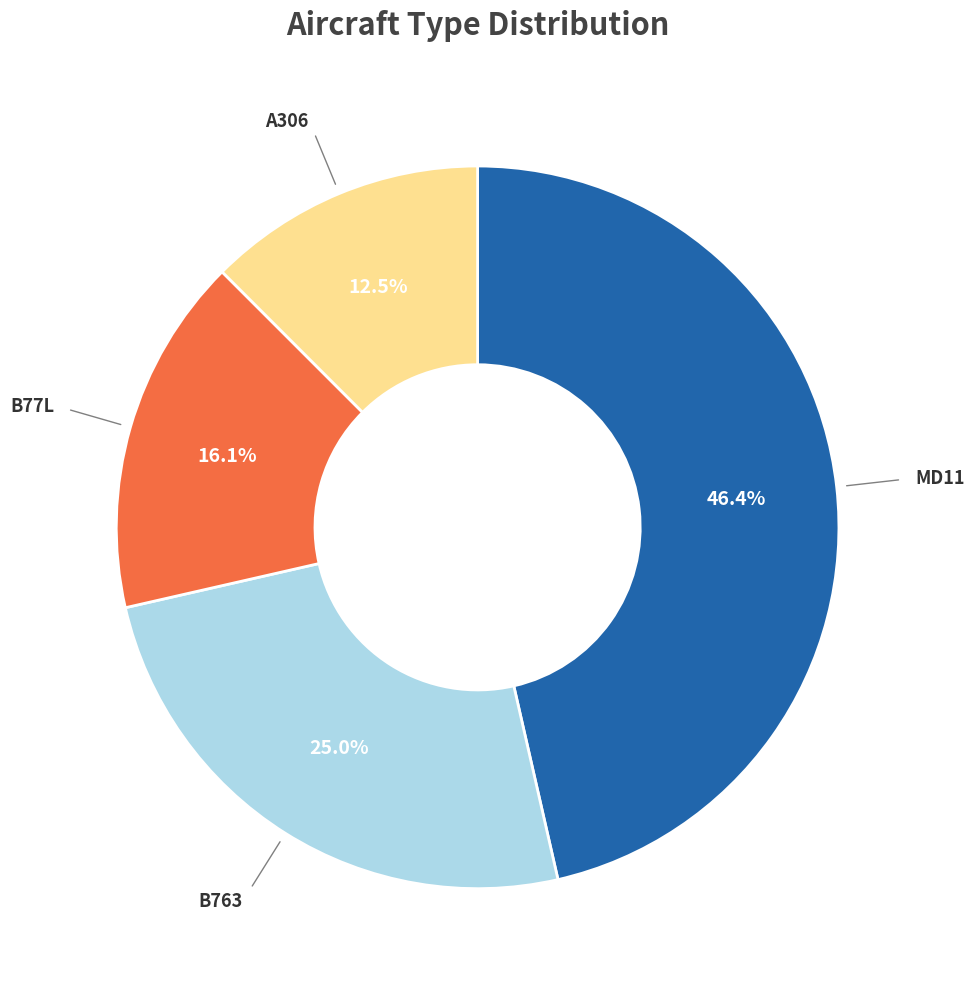

How many segments does this pie chart have?

4